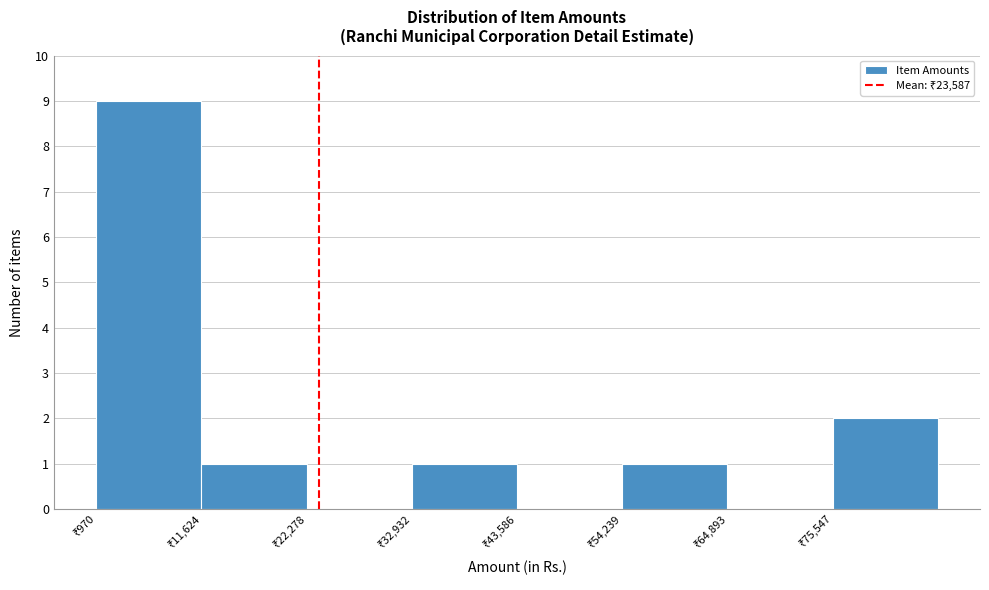

What is the height of the bar covering 12000 to 22000 on the x-axis? Neither the bar edges nor the heights are printed on the chart, so give them approximately, as read against the axes.

1